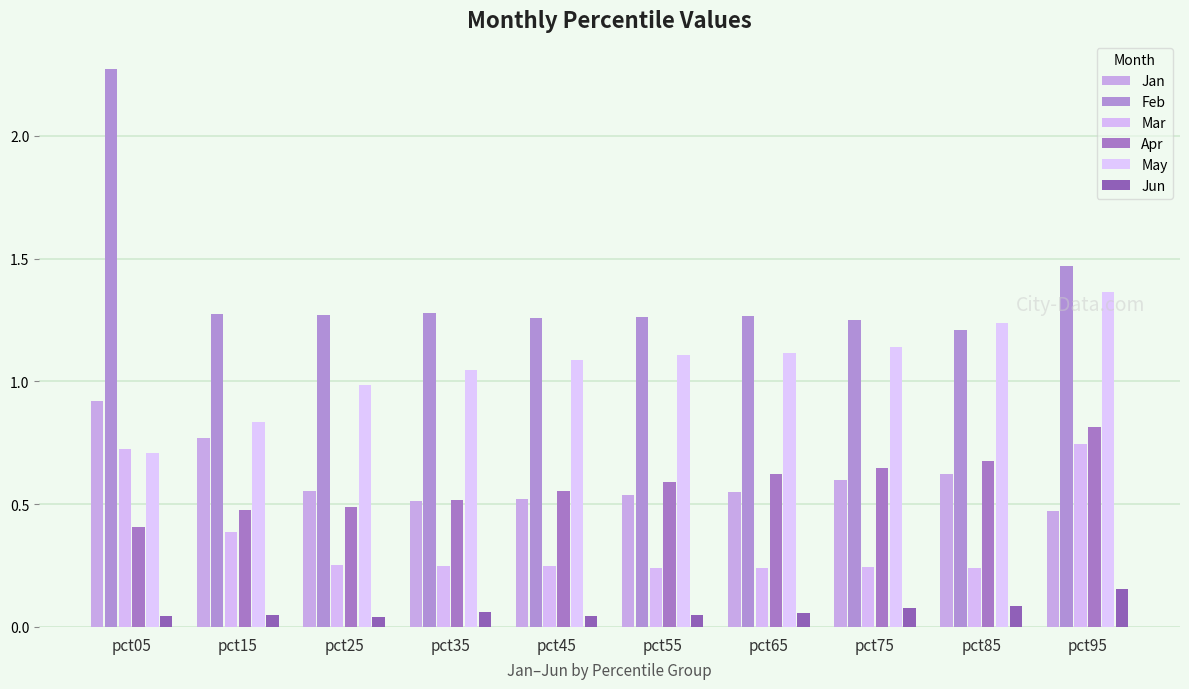

Is it true that Apr equals 0.6 at pct55?

True